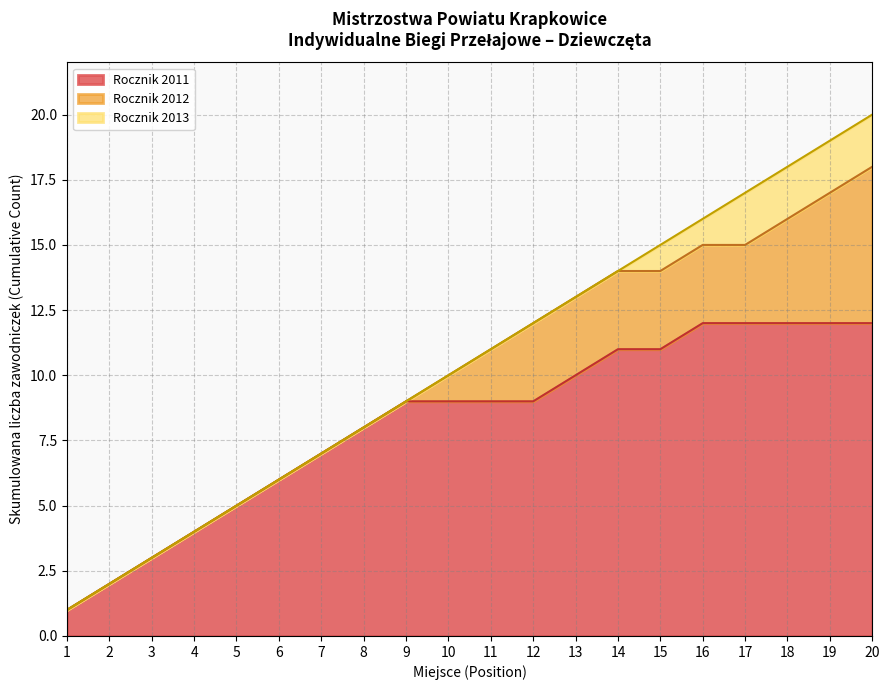

The Rocznik 2011 series shows 12 at 16. True or false?

True